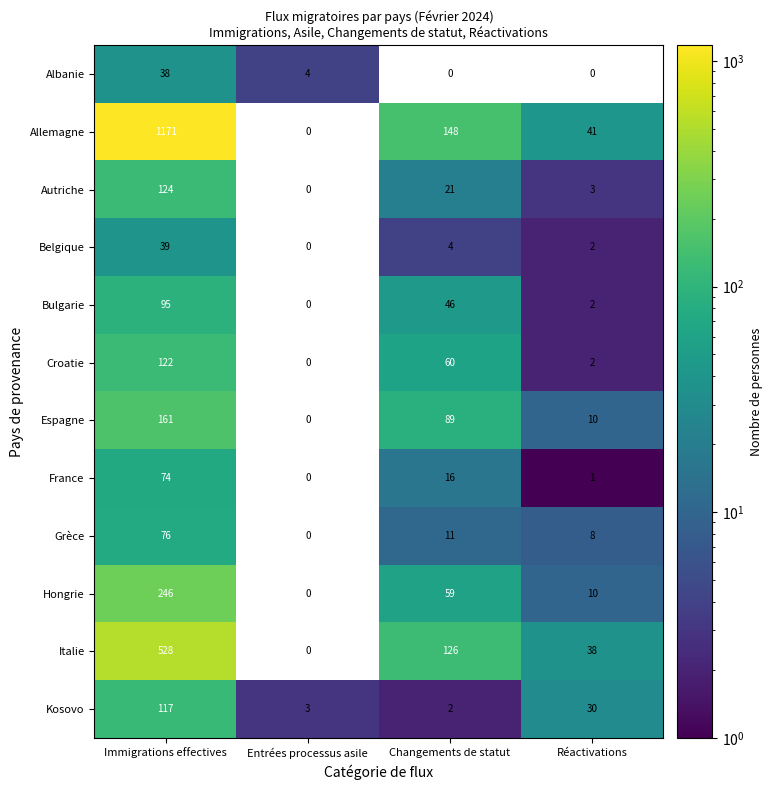

The Grèce series shows 41 at Immigrations effectives. True or false?

False